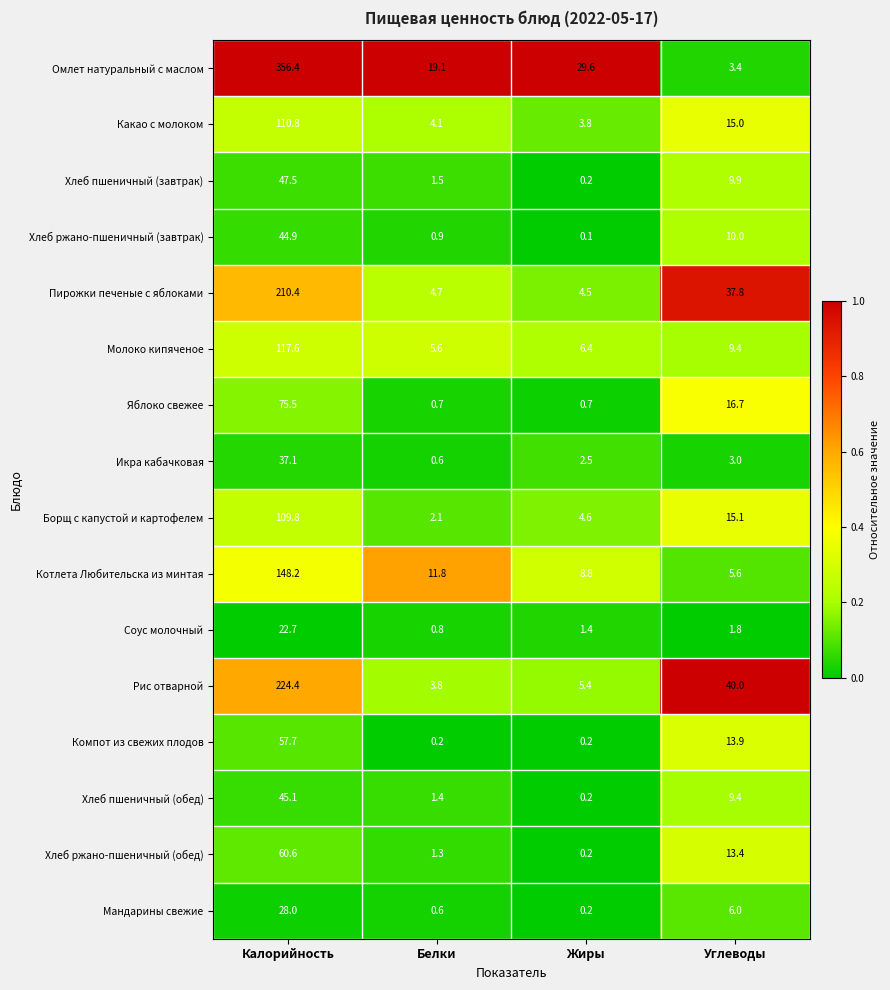

What is the difference between the maximum and minimum values in the Икра кабачковая series?

36.5